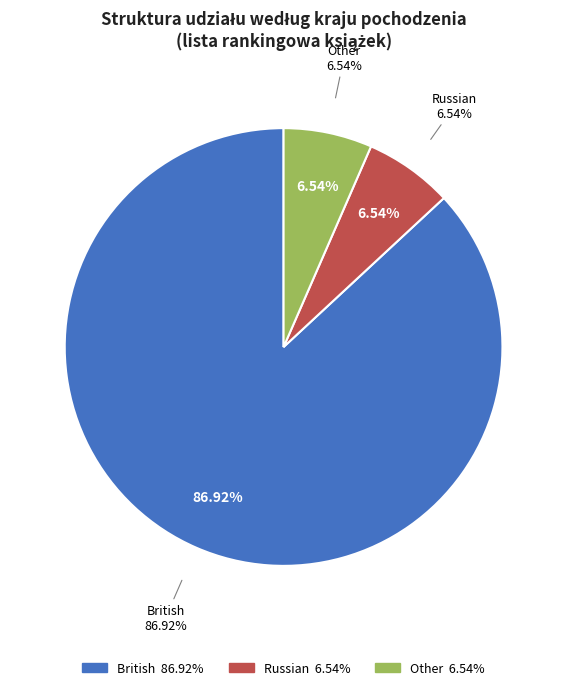

To the nearest percent, what portion does Other represent?

7%